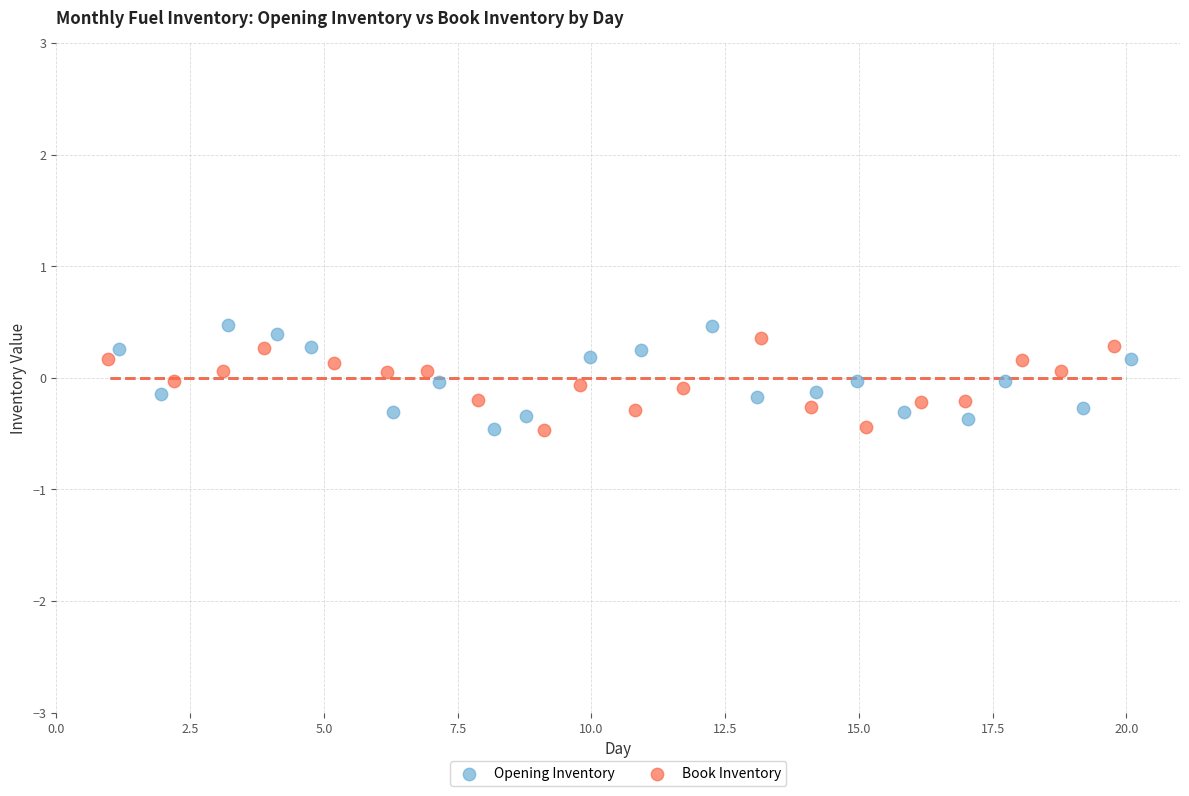

What are all the series names shown in the legend?

Opening Inventory, Book Inventory